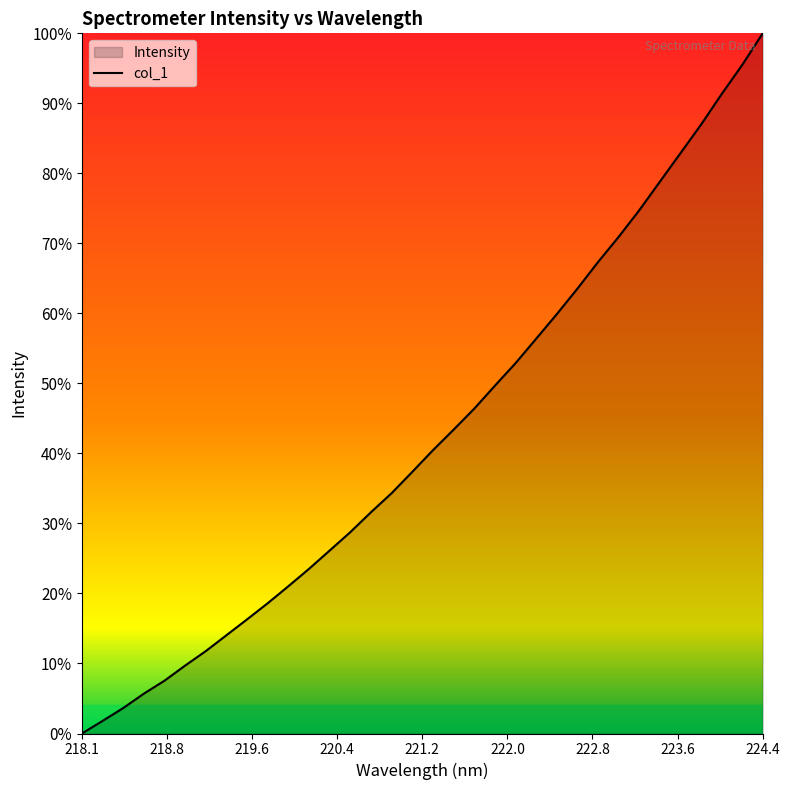

Does the chart display data point markers on the line(s)?

No